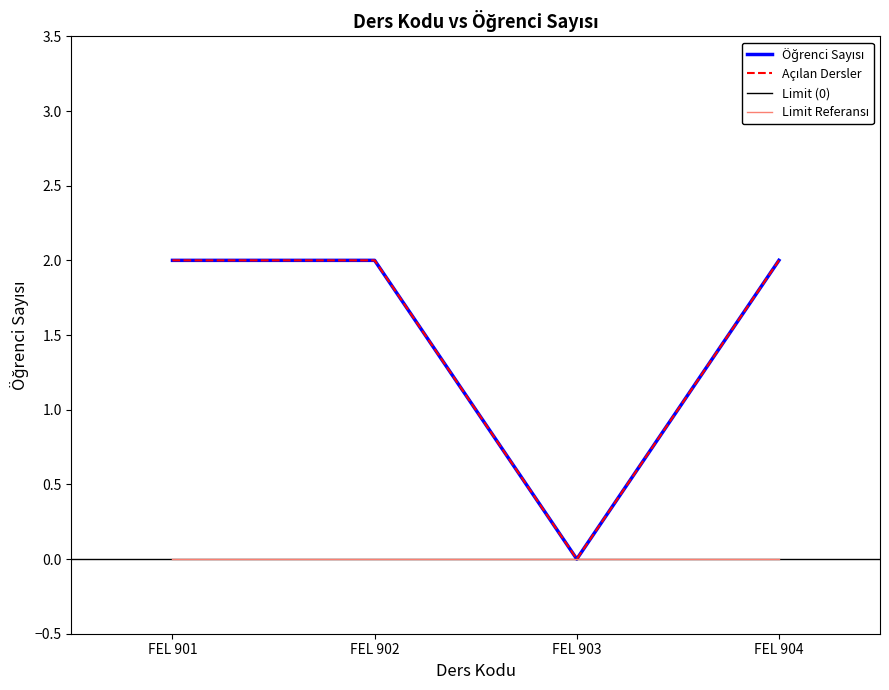

Is it true that the value at FEL 903 is 1?

False